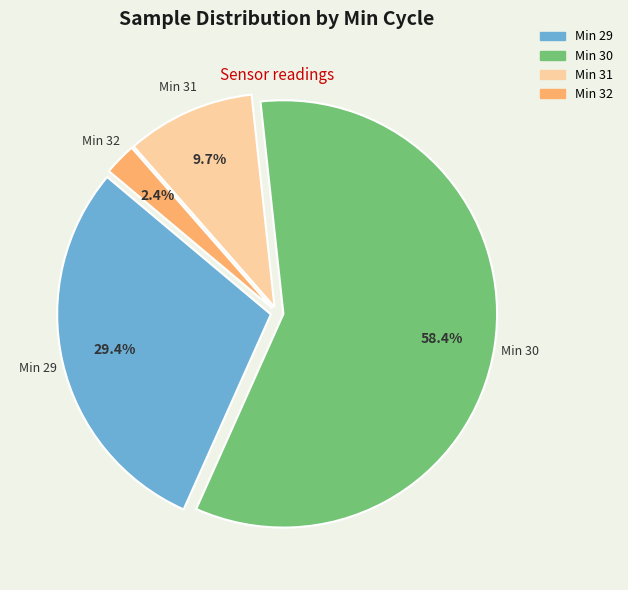

How many slices are in this pie chart?

4